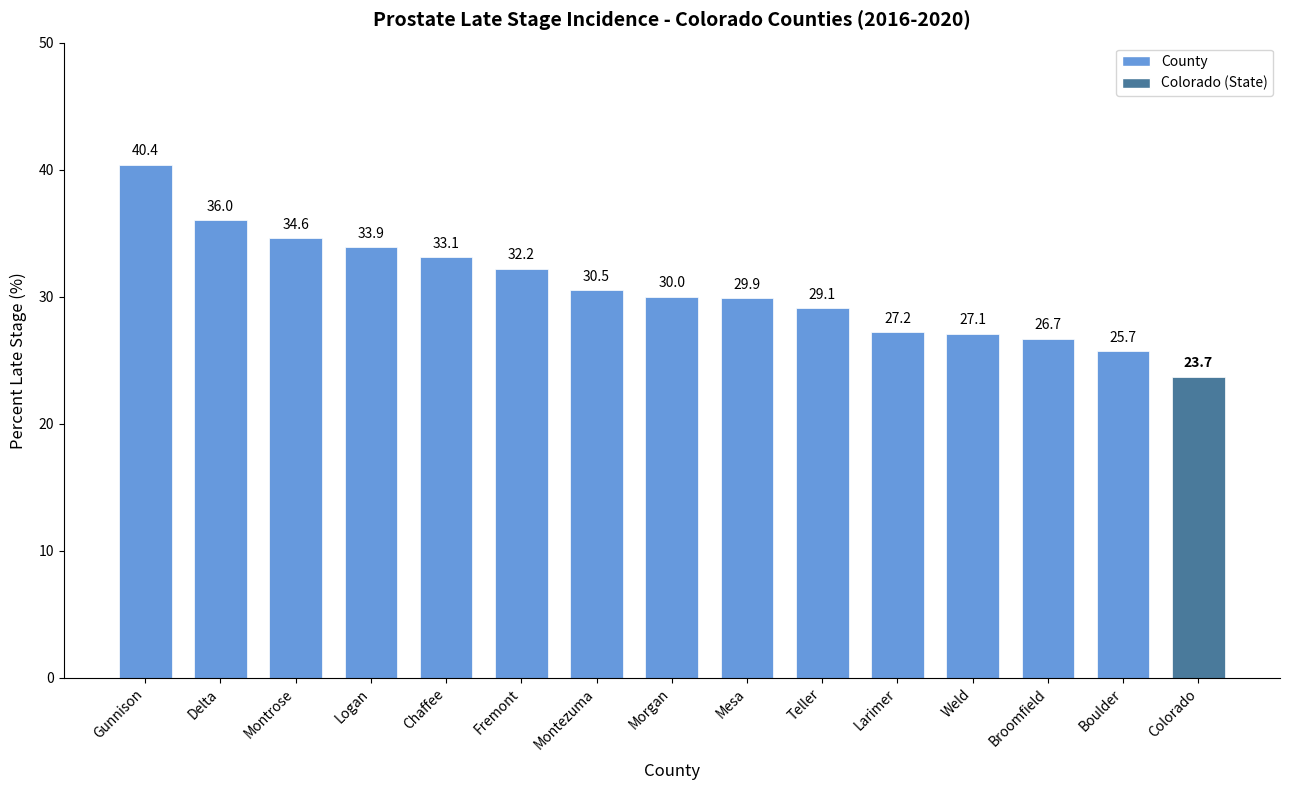

What is the difference between the values at Gunnison and Logan?

6.5